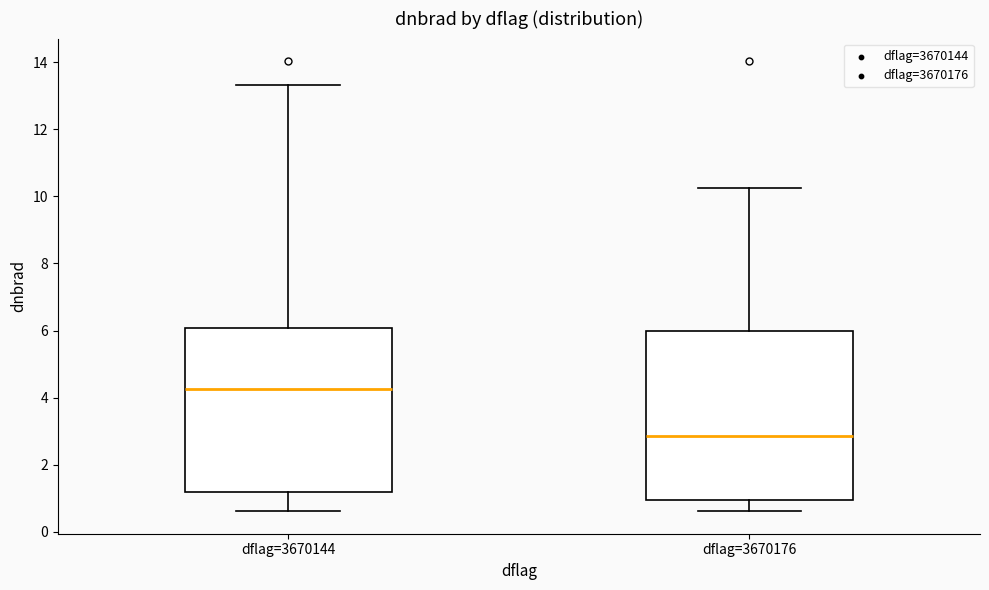

Reading left to right, read every box against the y-axis: the position of its median line, the range the box covers, and the ends of its whiskers. The values are not printed on the chart, so give them approximately, as read against the axis.

dflag=3670144: median 4.2, box 1.2 to 6.0, whiskers 0.6 to 13.4
dflag=3670176: median 2.8, box 1.0 to 6.0, whiskers 0.6 to 10.2